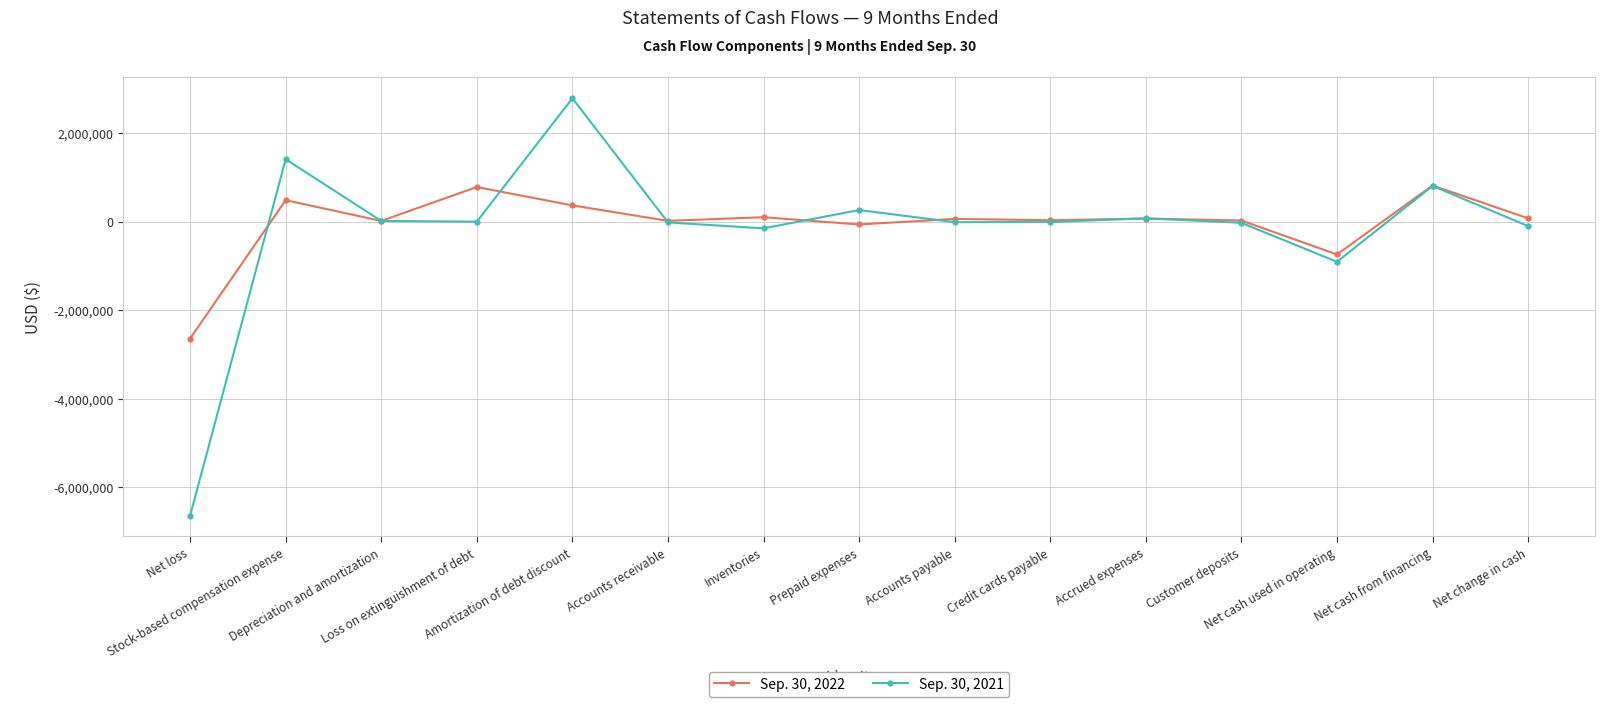

What is the smallest value displayed?

-6634722